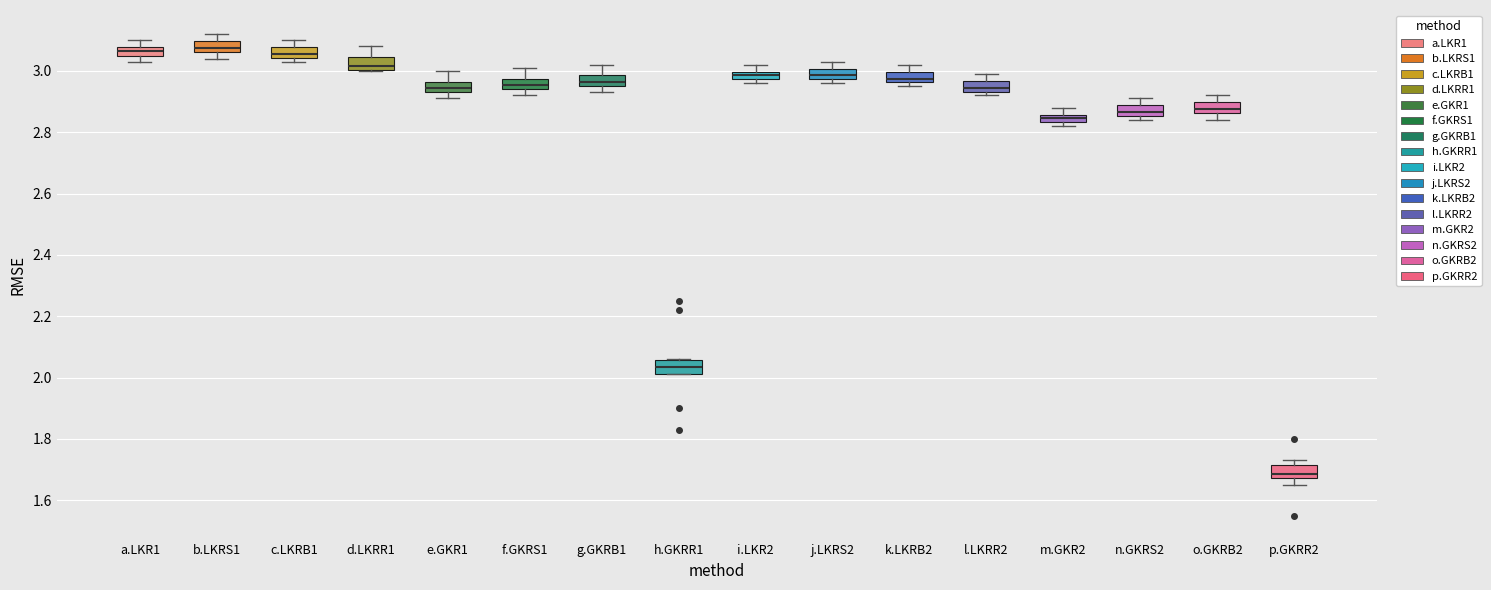

Where does the lower whisker of the box for g.GKRB1 end on the y-axis? The values are not printed on the chart, so give them approximately, as read against the axis.

2.94